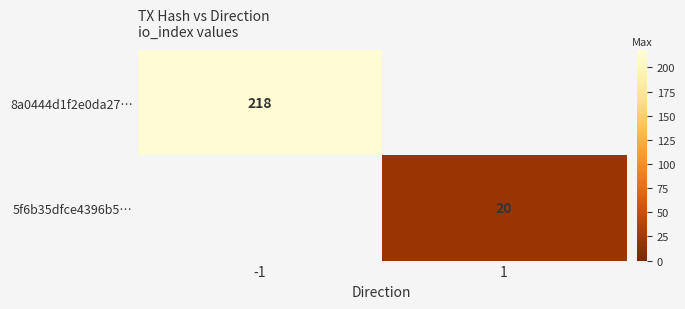

How many categories are shown in the chart?

2